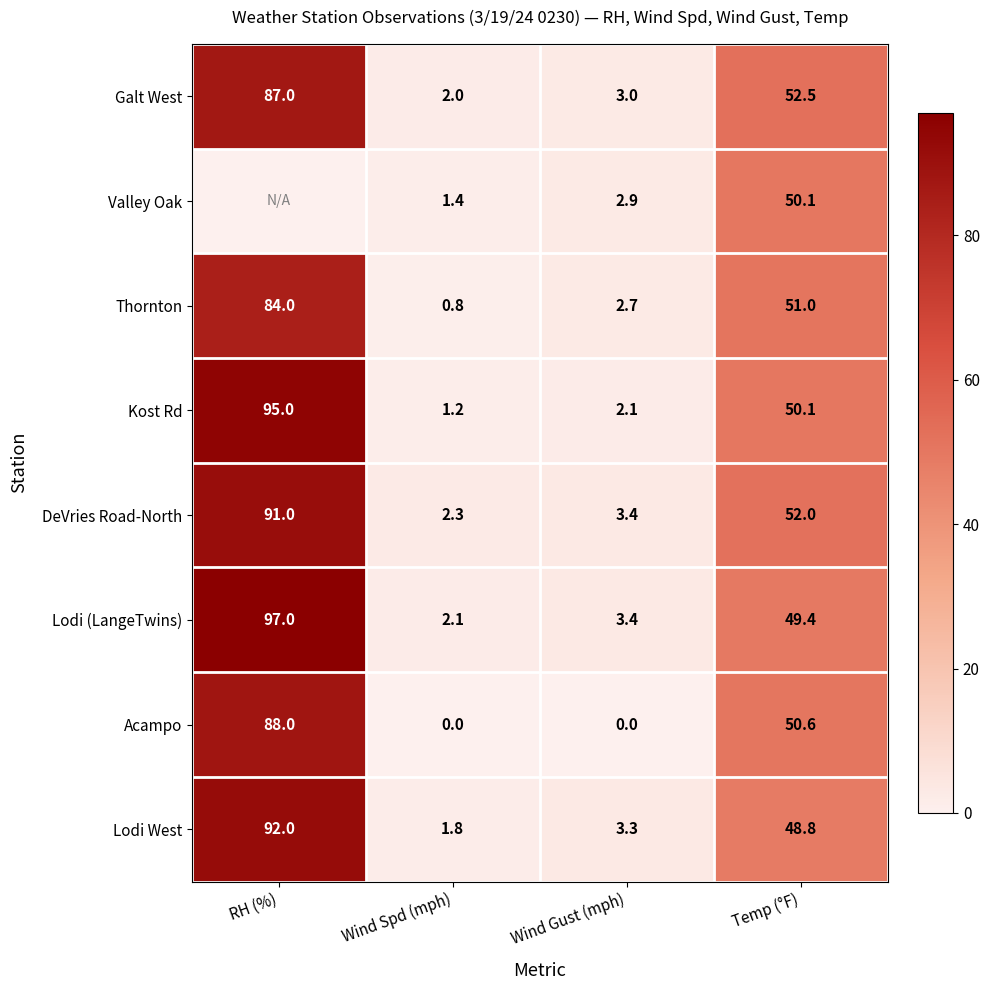

At which label does DeVries Road-North first exceed 52?

RH (%)